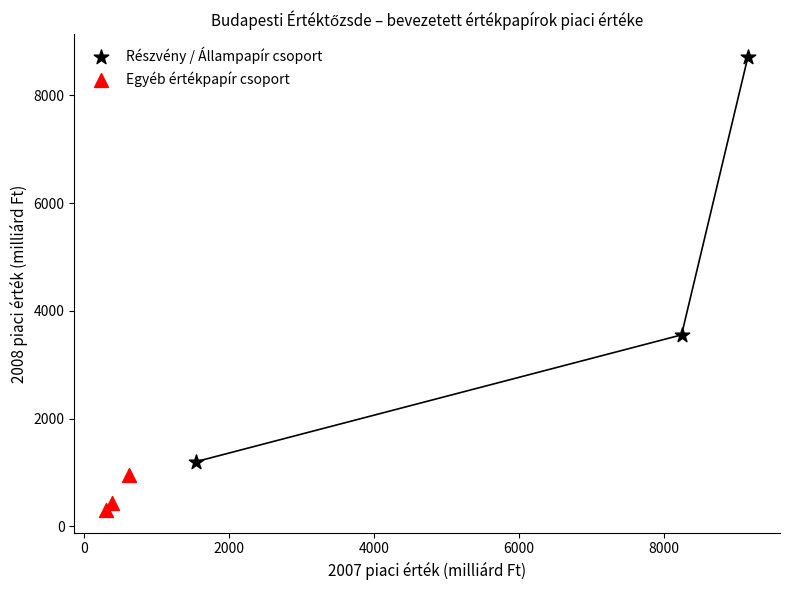

Which series reaches the maximum Y coordinate?

Részvény / Állampapír csoport